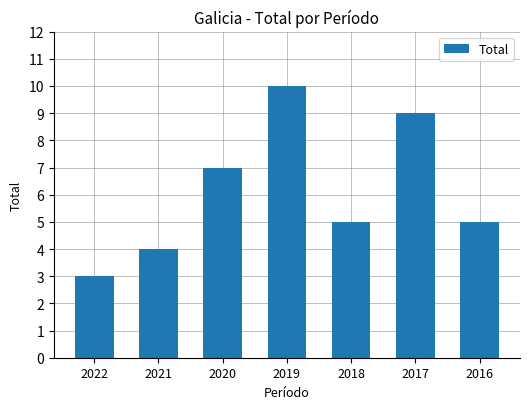

What is the maximum value shown in the chart?

10